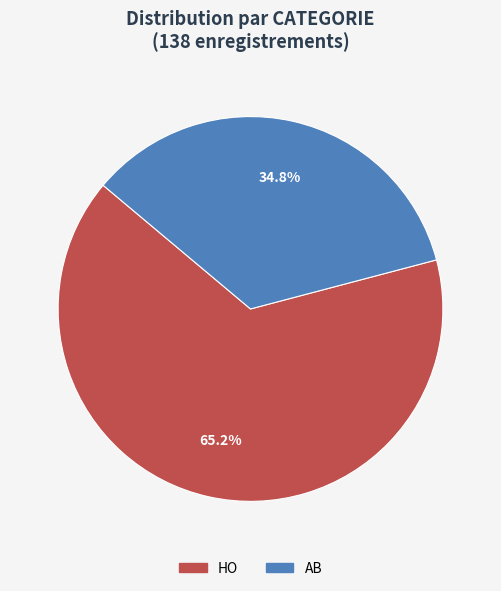

Is there any slice that represents more than half of the pie?

Yes